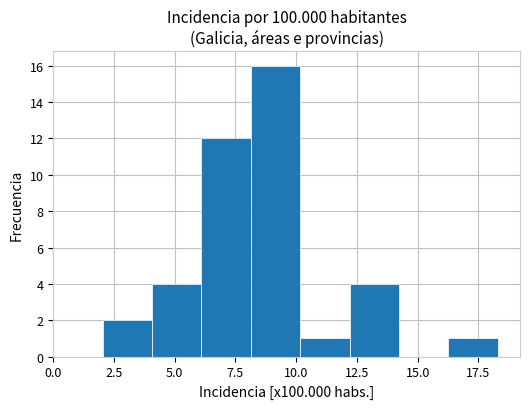

Over which range of the x-axis is the bar tallest?

8.0 to 10.0